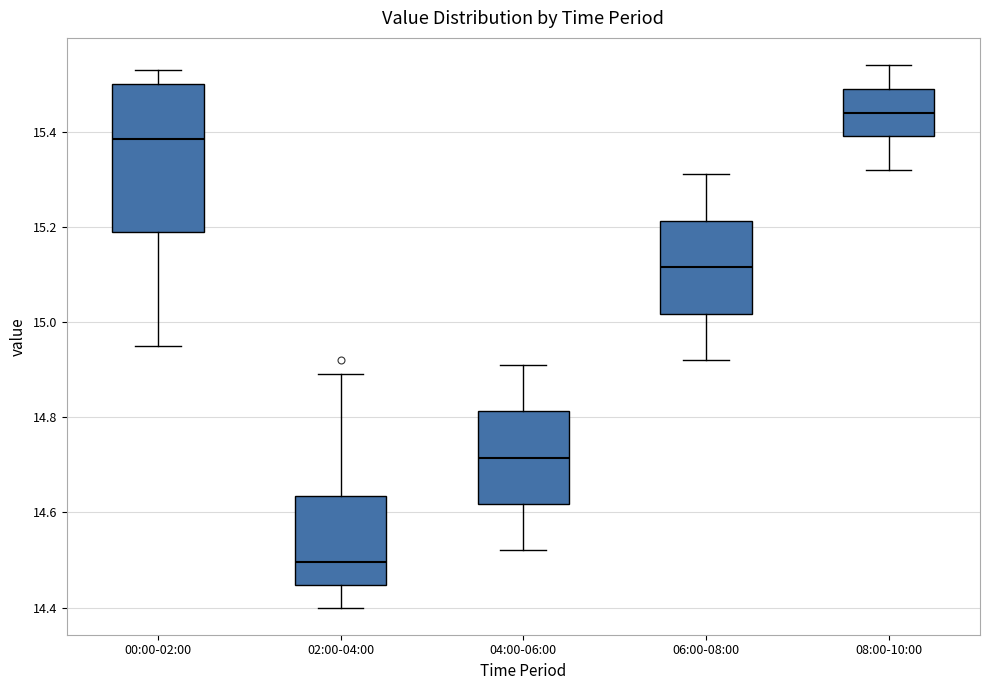

Where does the lower whisker of the box for 02:00-04:00 end on the y-axis? The values are not printed on the chart, so give them approximately, as read against the axis.

14.40